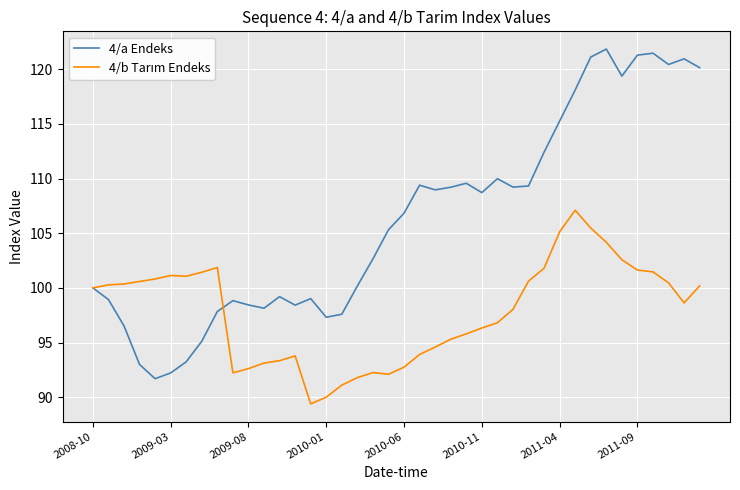

What is the highest value of the 4/a Endeks series?

121.8